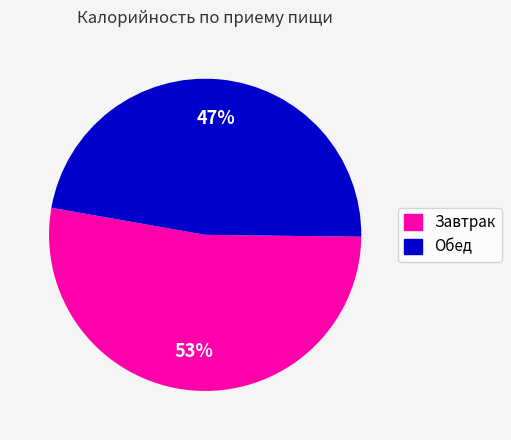

Count the number of slices in the pie.

2